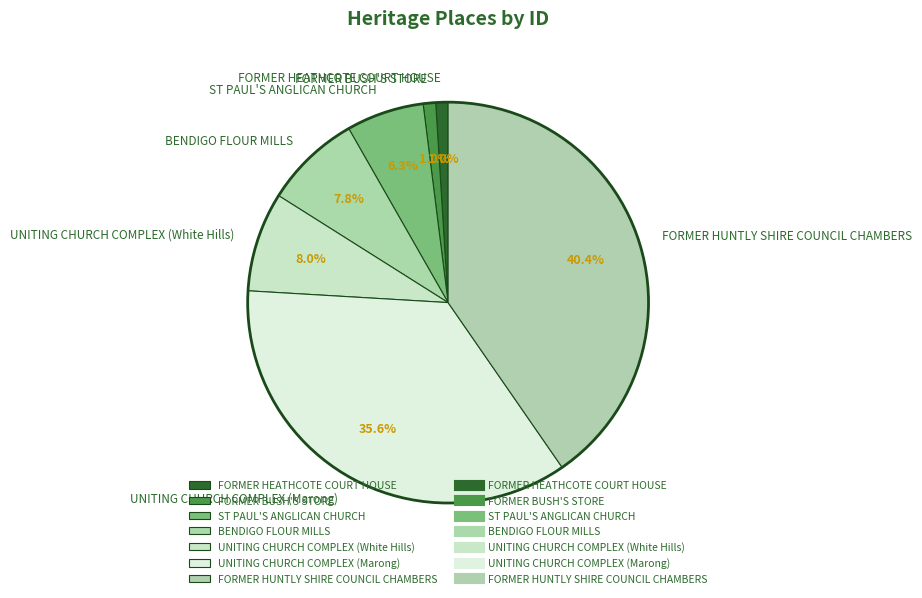

To the nearest percent, what percentage of the pie is FORMER HEATHCOTE COURT HOUSE?

1%